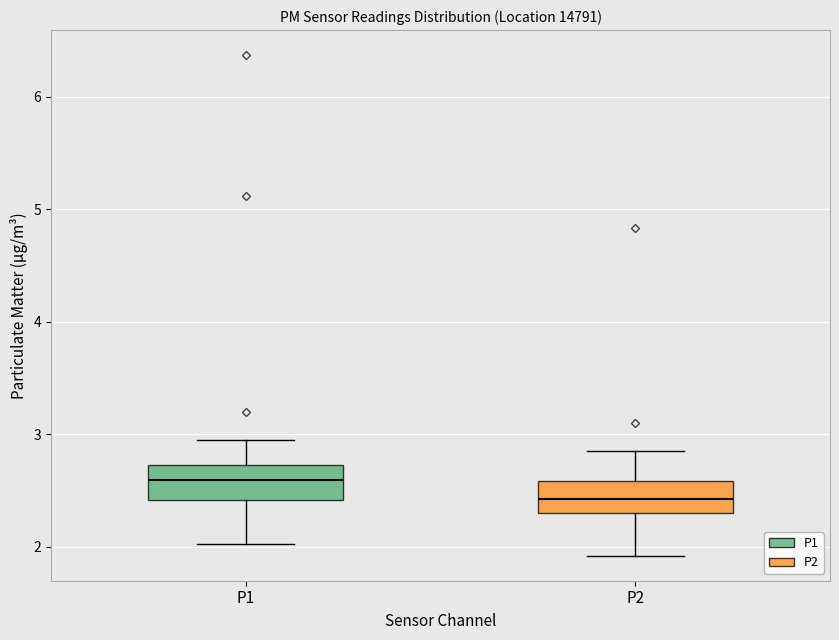

Reading left to right, read every box against the y-axis: the position of its median line, the range the box covers, and the ends of its whiskers. The values are not printed on the chart, so give them approximately, as read against the axis.

P1: median 2.6, box 2.4 to 2.7, whiskers 2.0 to 3.0
P2: median 2.4, box 2.3 to 2.6, whiskers 1.9 to 2.9